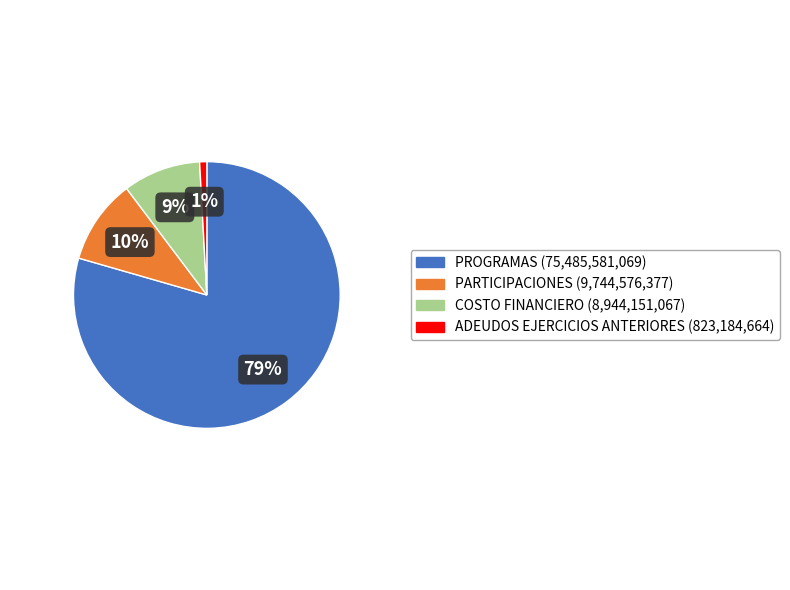

Does any single category account for the majority?

Yes